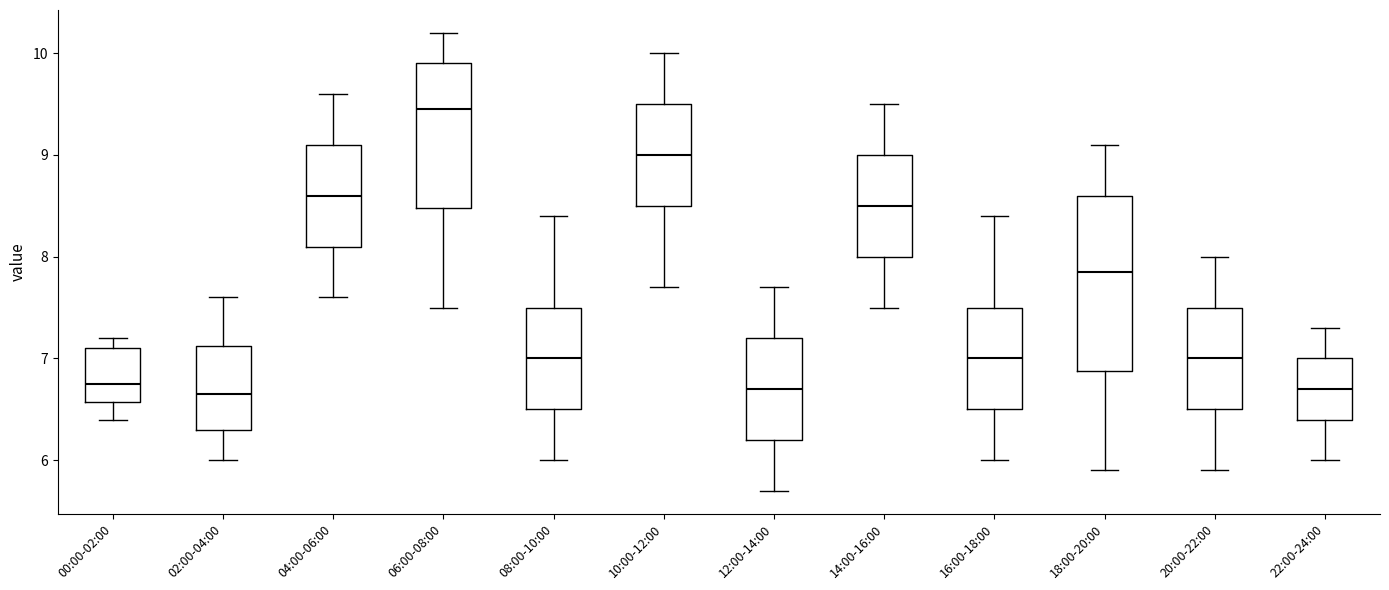

Where is the lower edge of the box for 10:00-12:00 on the y-axis? The values are not printed on the chart, so give them approximately, as read against the axis.

8.5